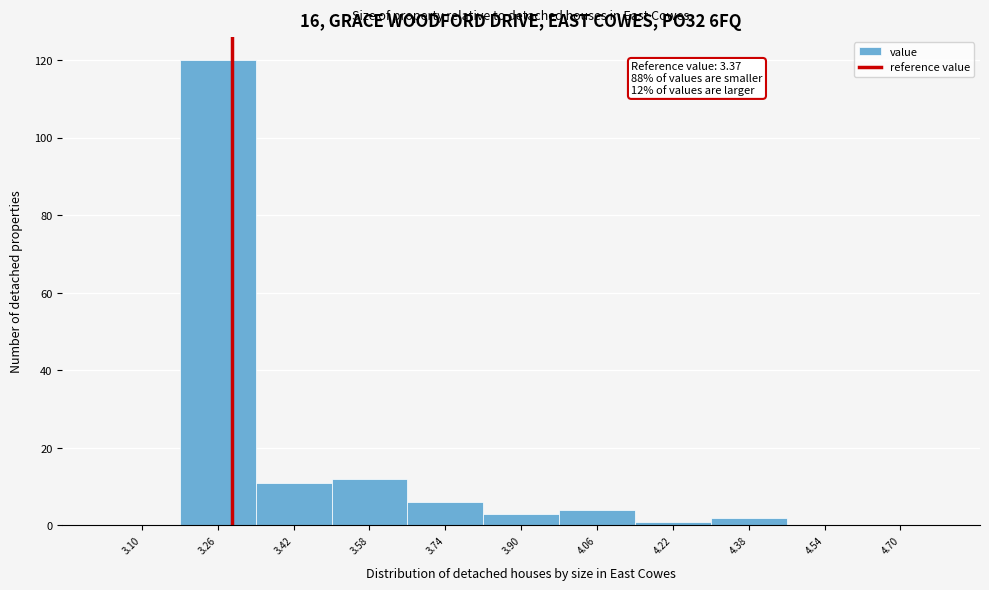

Reading left to right, what are all the values shown in this chart?

3.10=0	3.26=120	3.42=11	3.58=12	3.74=6	3.90=3	4.06=4	4.22=1	4.38=2	4.54=0	4.70=0